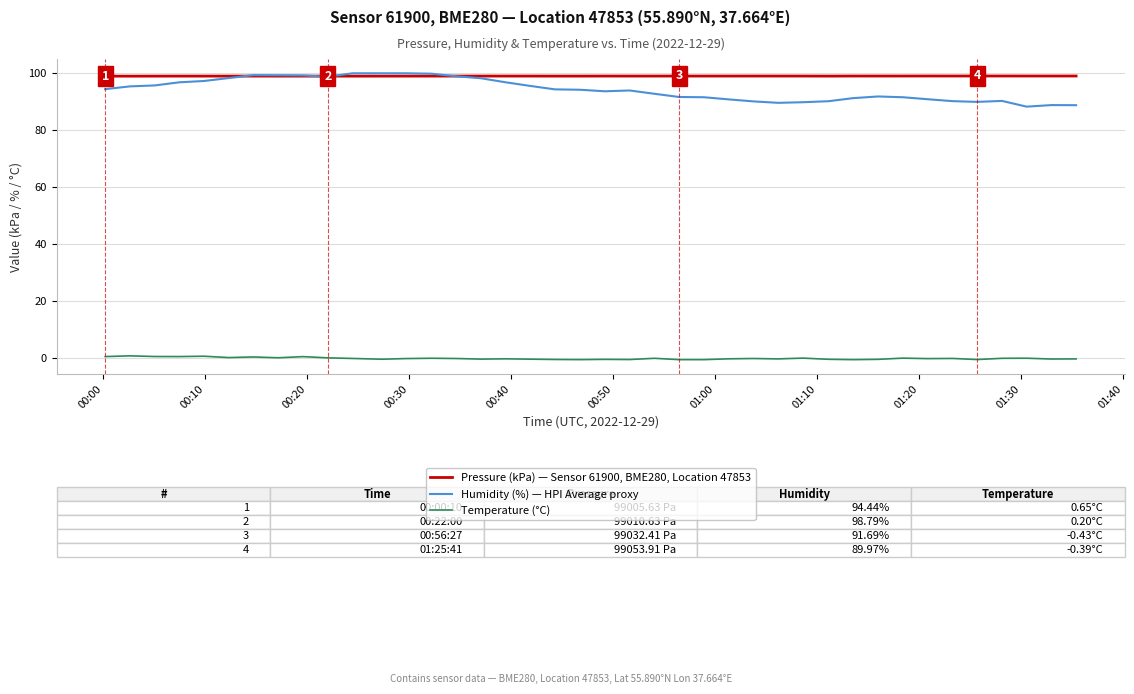

Which series has the largest total across all categories?

Pressure (kPa) — Sensor 61900, BME280, Location 47853